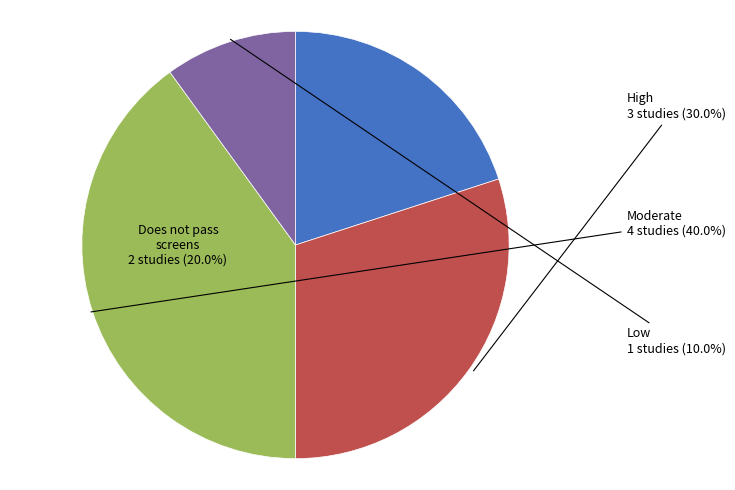

What is the total percentage of Moderate and Low?

50.0%